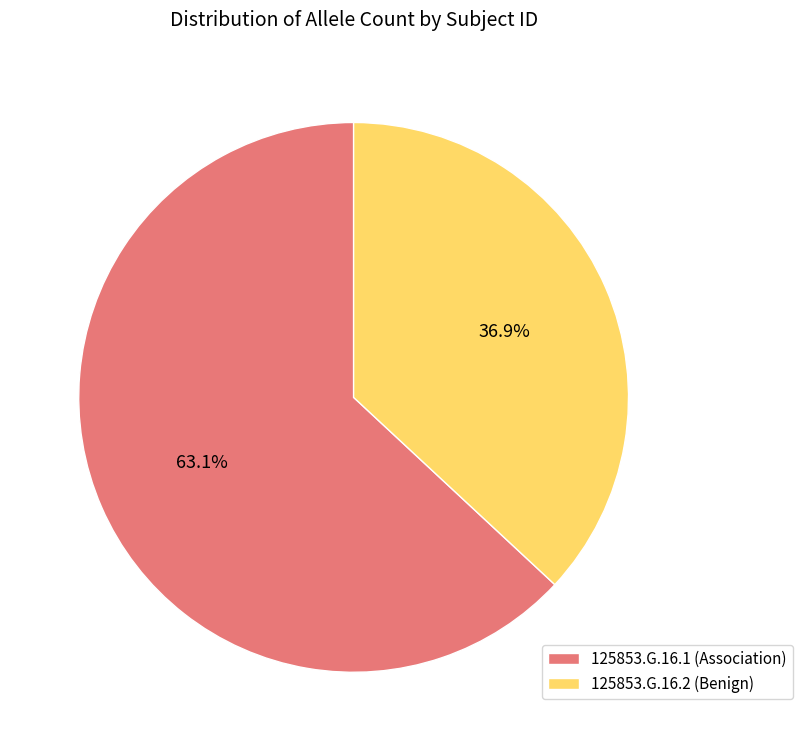

What portion of the pie excludes 125853.G.16.1 (Association)?

36.9%